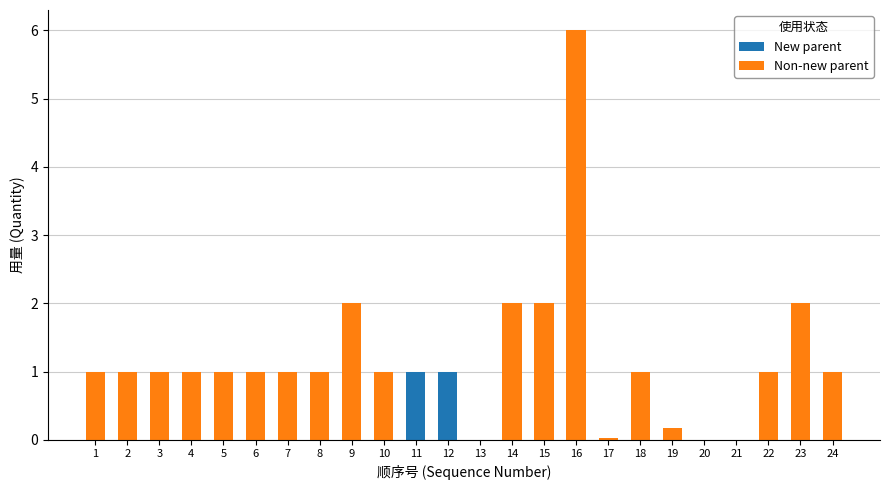

What is the total value across all series at 5?

1.0